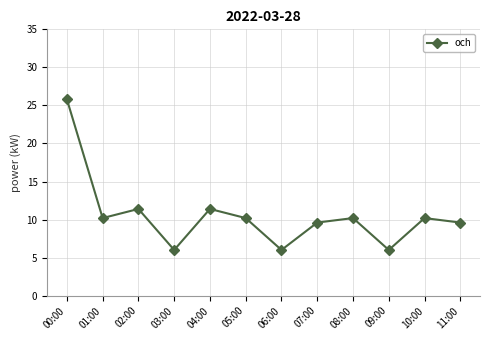

The value at 00:00 is 25.8. True or false?

True